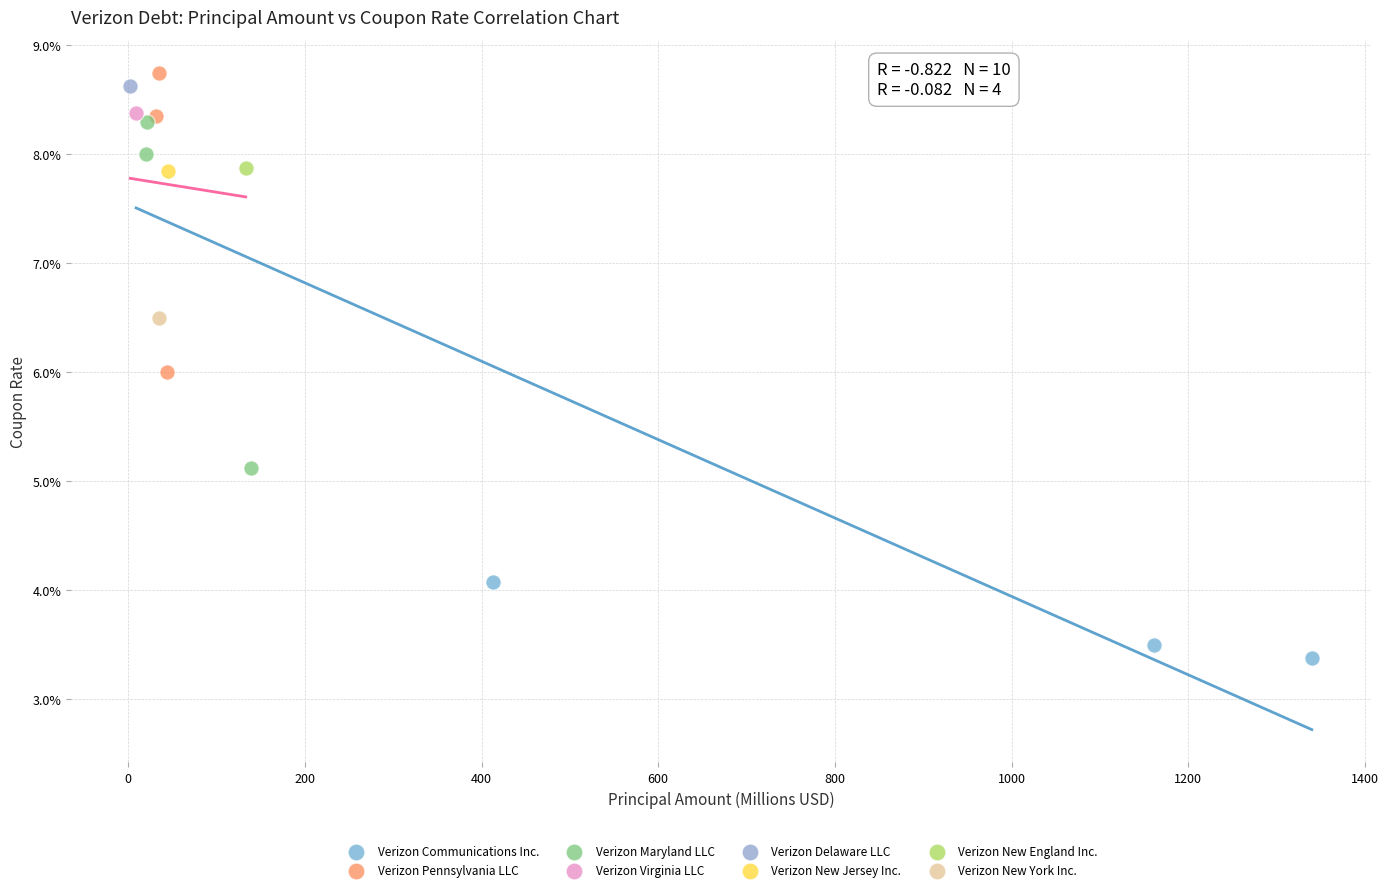

What are all the series names shown in the legend?

Verizon Communications Inc., Verizon Pennsylvania LLC, Verizon Maryland LLC, Verizon Virginia LLC, Verizon Delaware LLC, Verizon New Jersey Inc., Verizon New England Inc., Verizon New York Inc.